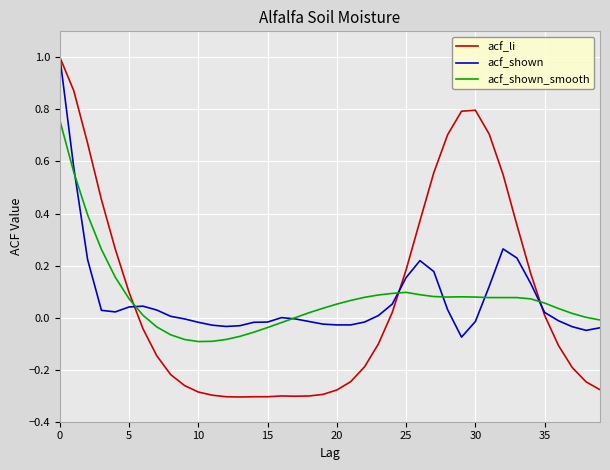

Which series has the widest spread of values?

acf_li